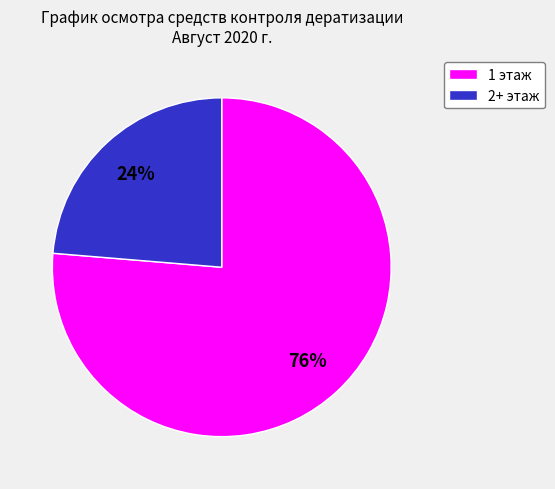

Is the sum of 2+ этаж and 1 этаж greater than half?

Yes